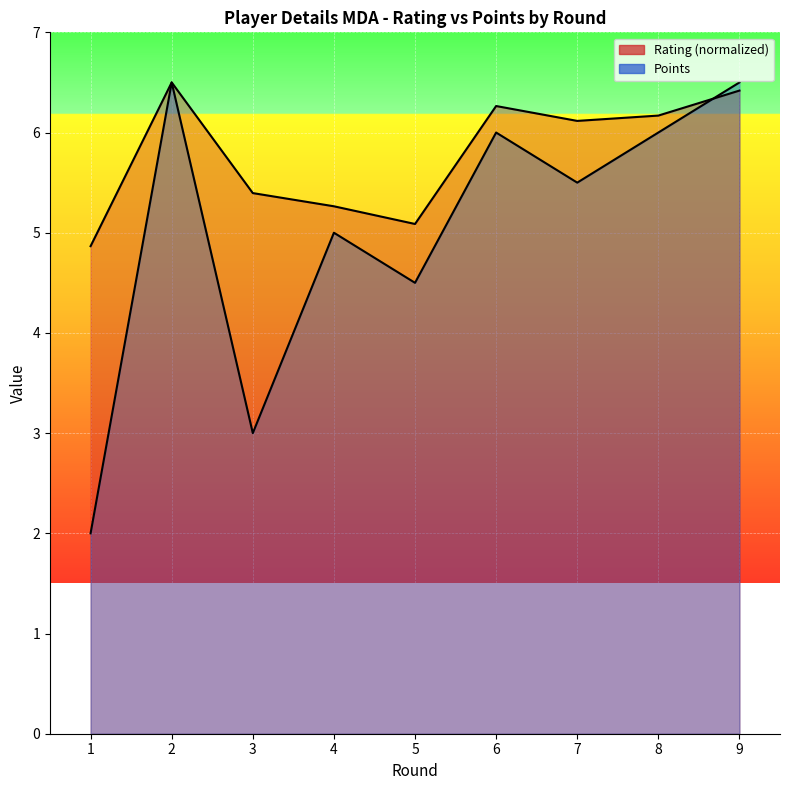

List the series in order of their overall mean, highest first.

Rating, Points